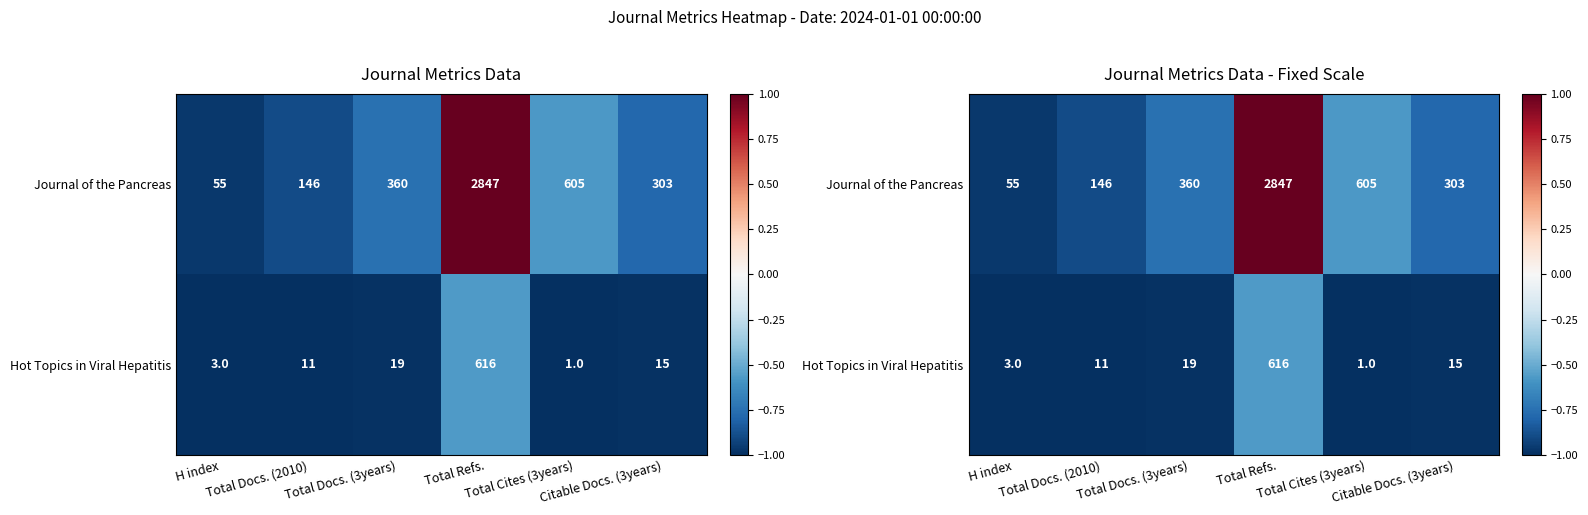

Where does the Journal of the Pancreas series first go above 0?

Total Refs.